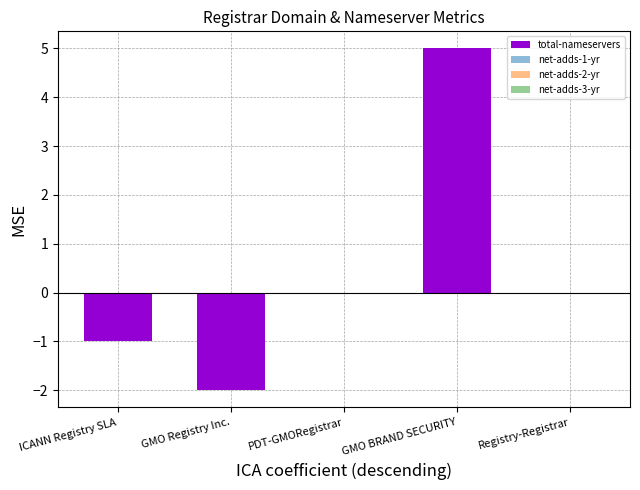

What is the sum of the values at GMO BRAND SECURITY and ICANN Registry SLA?

4